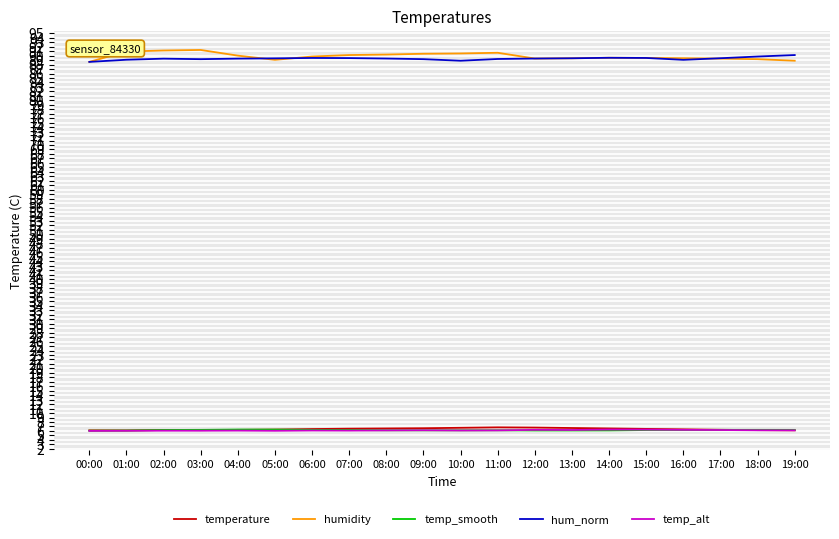

The value of temp_smooth at 03:00 is 6.2. True or false?

True